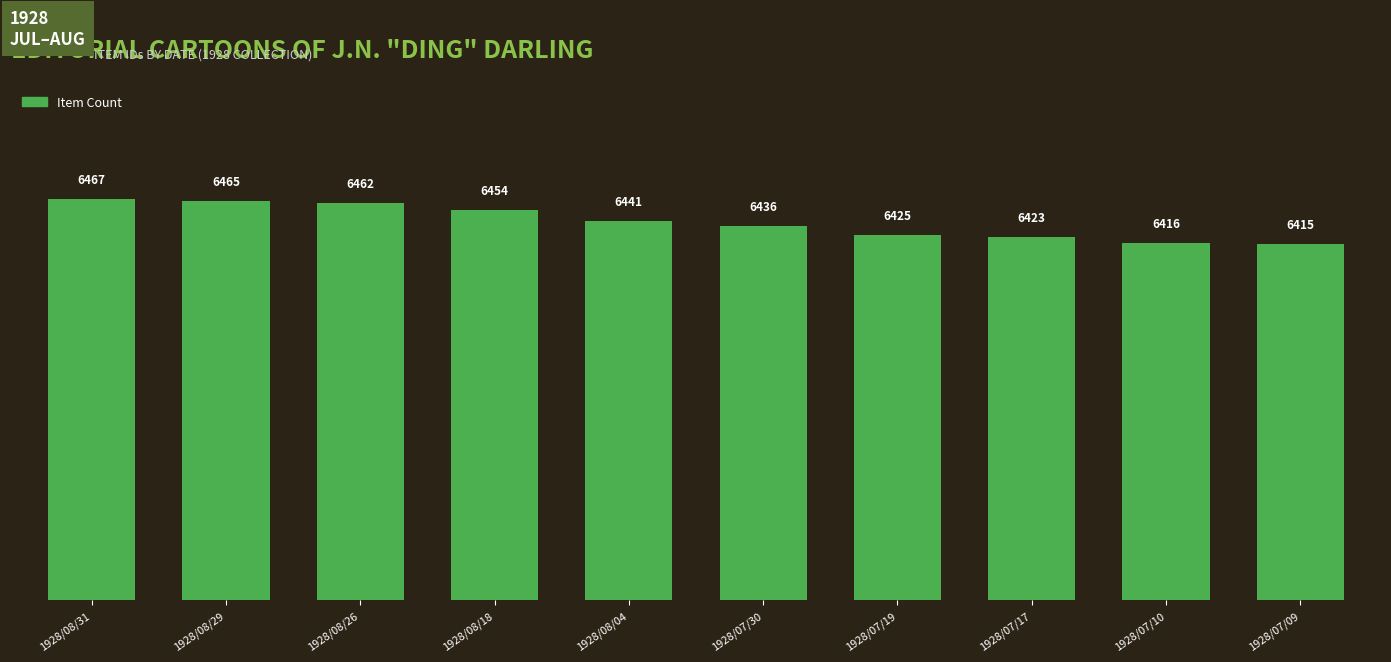

Reading left to right, what are all the values shown in this chart?

1928/08/31=6467	1928/08/29=6465	1928/08/26=6462	1928/08/18=6454	1928/08/04=6441	1928/07/30=6436	1928/07/19=6425	1928/07/17=6423	1928/07/10=6416	1928/07/09=6415